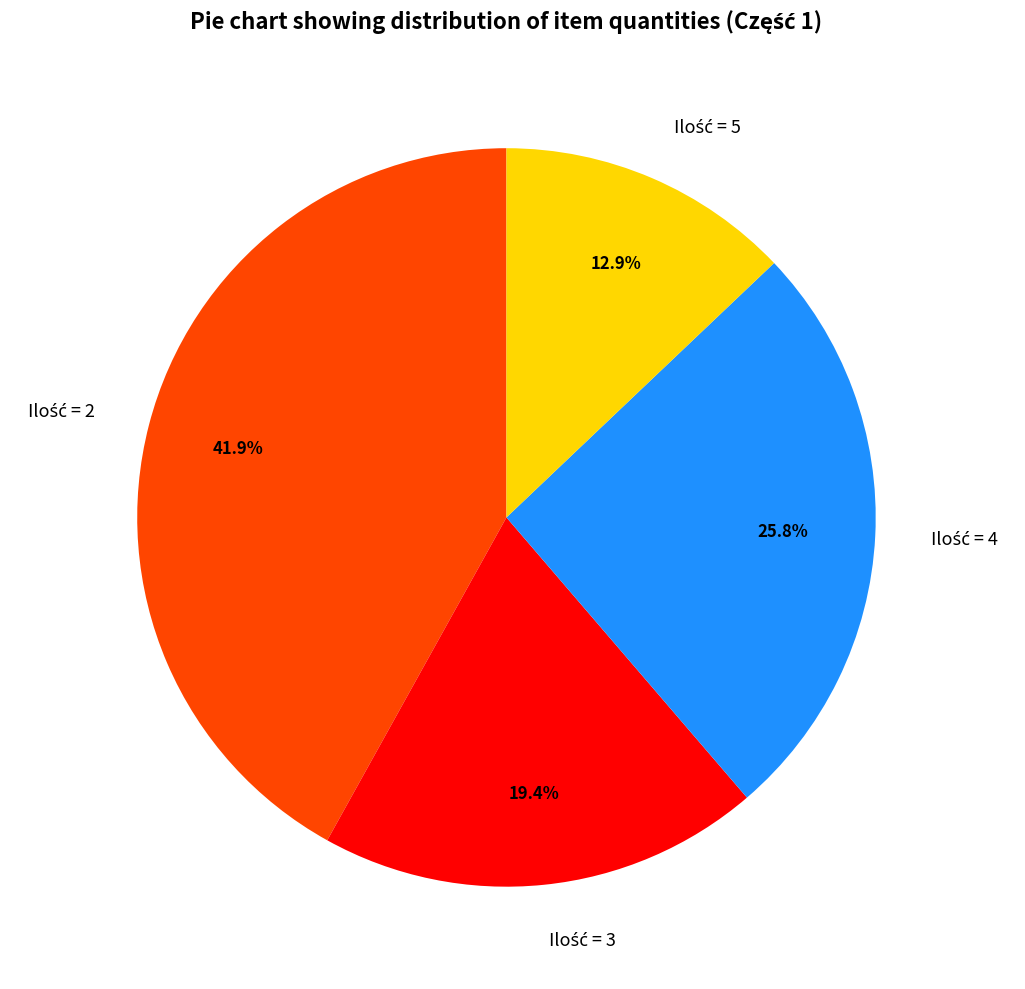

Is there a majority slice in this chart?

No